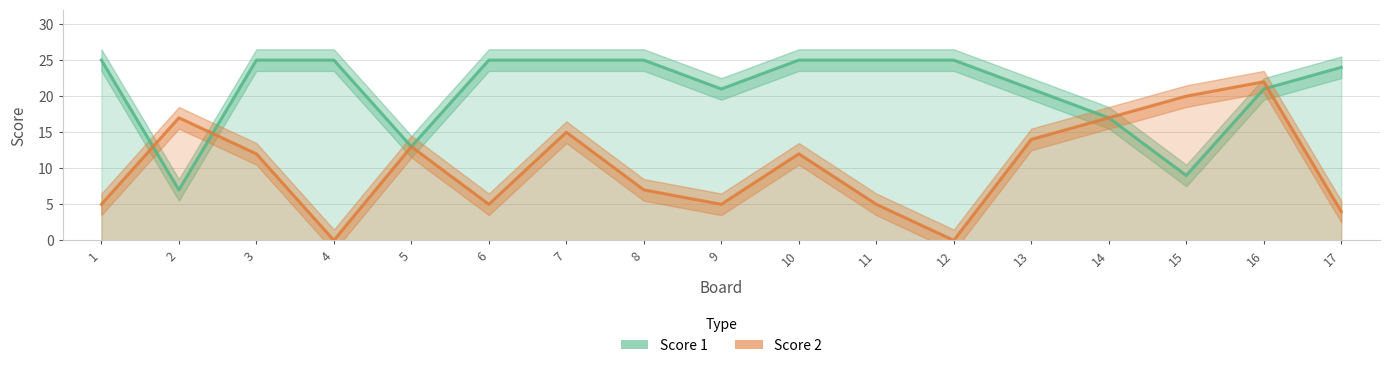

Which label corresponds to the largest value in the chart?

1